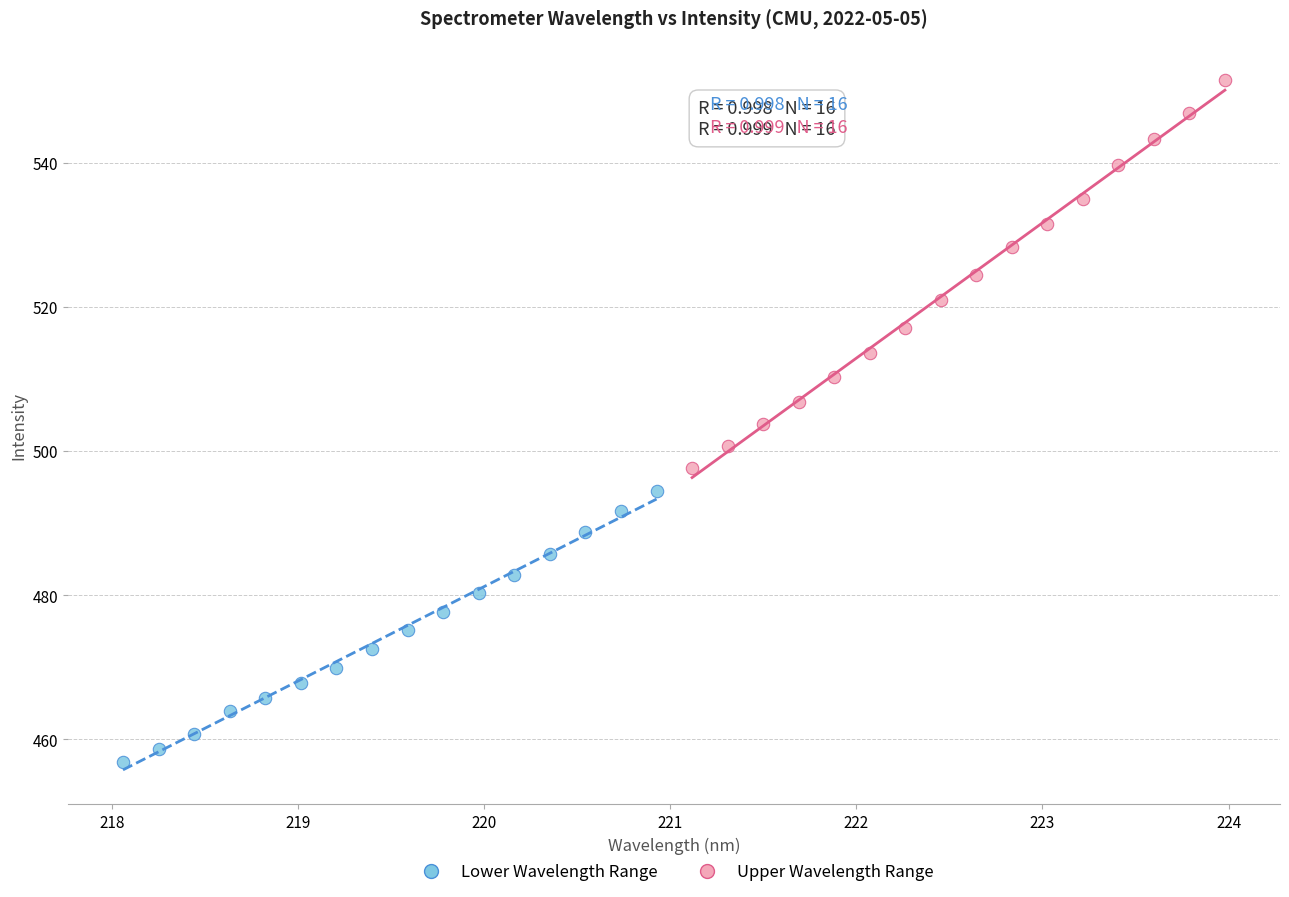

Which series reaches the maximum Y coordinate?

Upper Wavelength Range